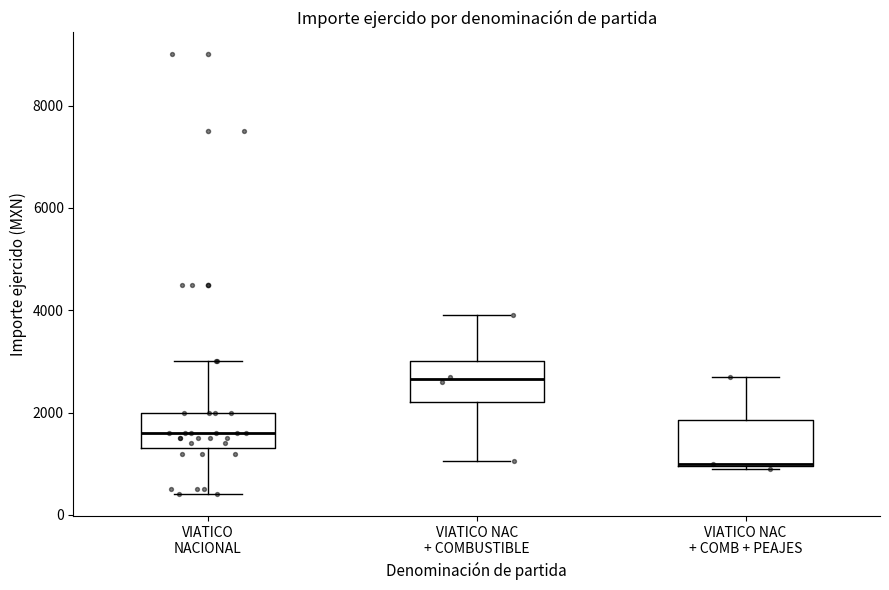

Reading left to right, read every box against the y-axis: the position of its median line, the range the box covers, and the ends of its whiskers. The values are not printed on the chart, so give them approximately, as read against the axis.

VIATICO NACIONAL: median 1600, box 1400 to 2000, whiskers 400 to 3000
VIATICO NAC + COMBUSTIBLE: median 2600, box 2200 to 3000, whiskers 1000 to 4000
VIATICO NAC + COMB + PEAJES: median 1000, box 1000 to 1800, whiskers 1000 to 2800